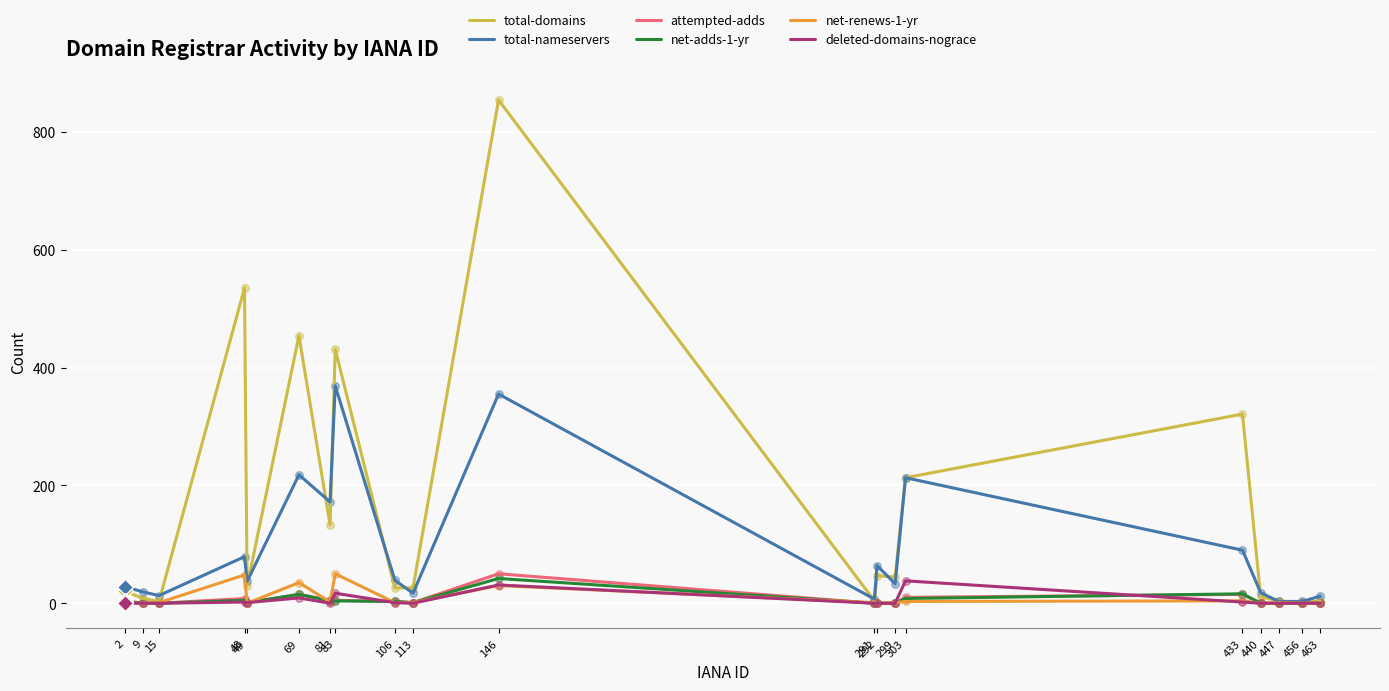

Which series has the largest range (max minus min)?

total-domains